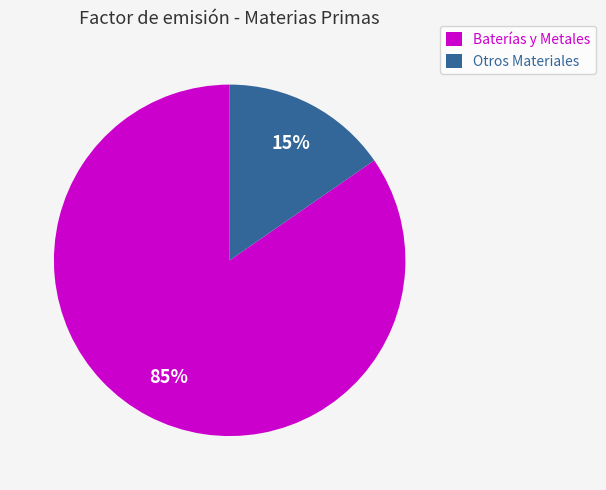

To the nearest percent, what is the average slice percentage?

50%